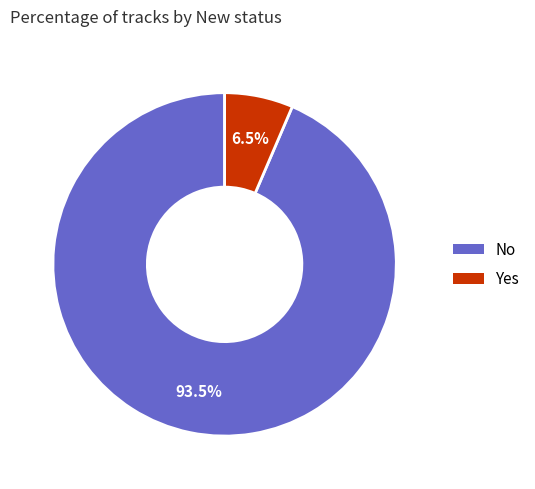

Which category has the biggest portion of the pie?

No